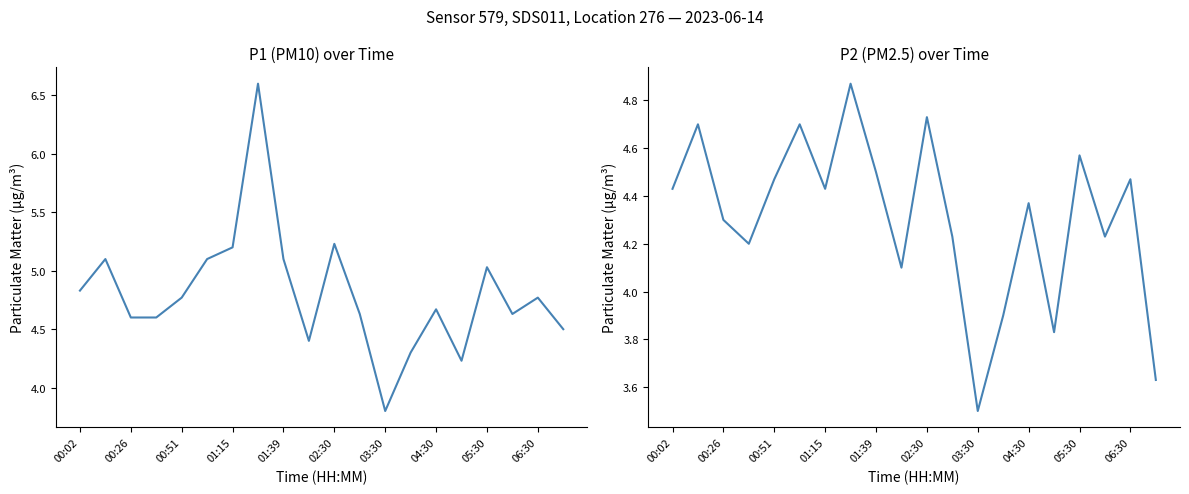

How many data points does each series have?

20